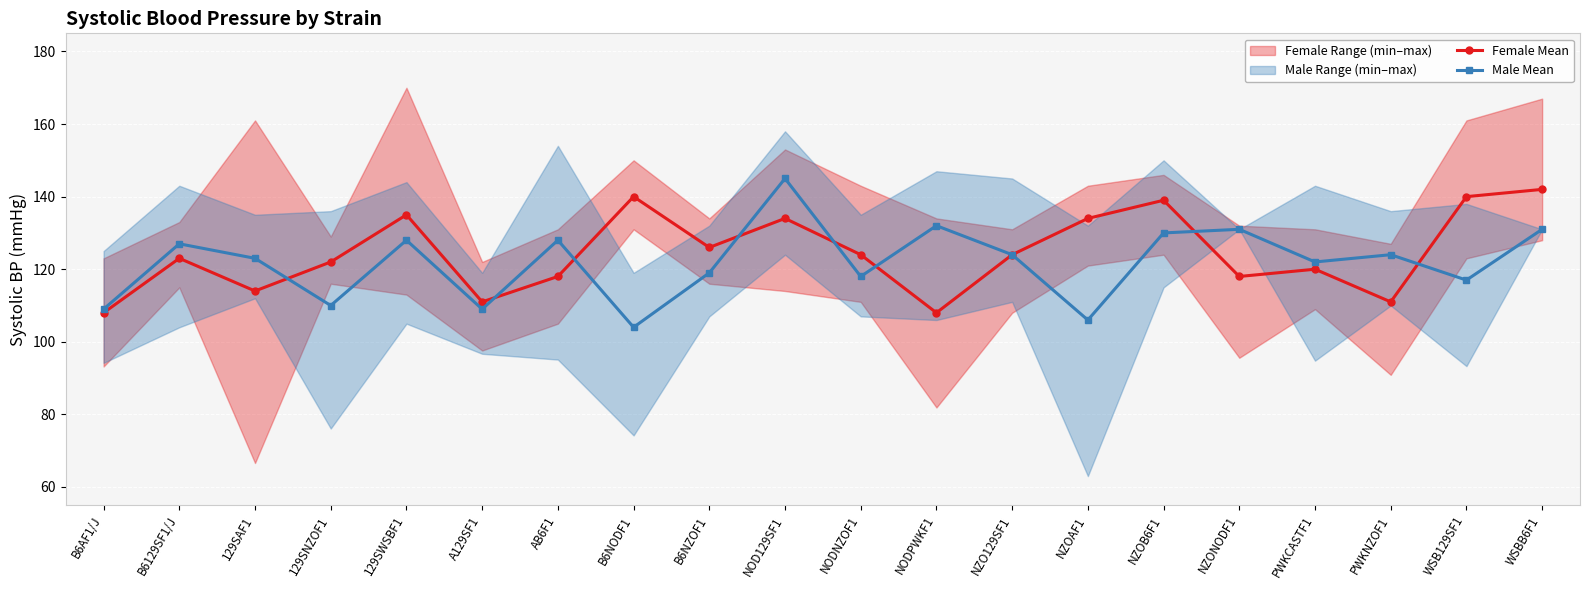

Reading left to right, list all the values displayed in this chart.

Female Mean: 108	123	114	122	135	111	118	140	126	134	124	108	124	134	139	118	120	111	140	142
Male Mean: 109	127	123	110	128	109	128	104	119	145	118	132	124	106	130	131	122	124	117	131